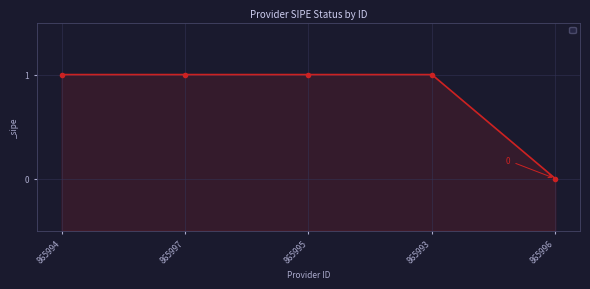

Rank the categories by value from highest to lowest.

865994, 865997, 865995, 865993, 865996